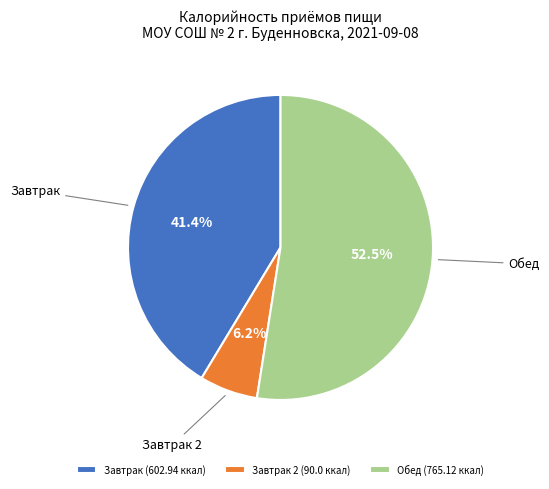

Which slice represents more than half of the pie?

Обед (765.12 ккал)